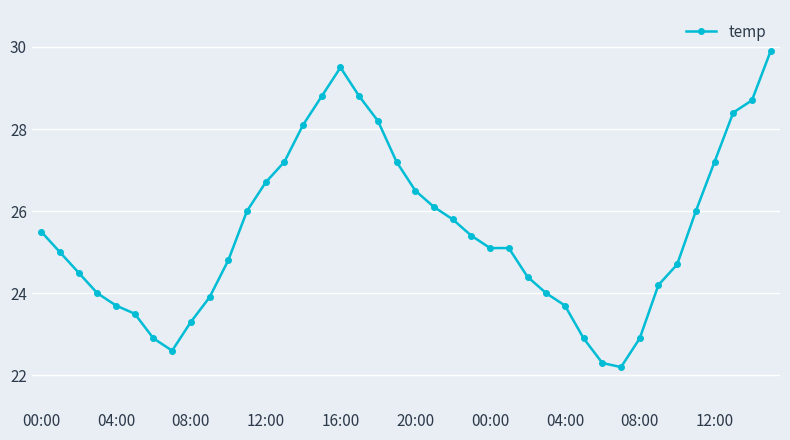

What is the smallest value displayed?

22.2